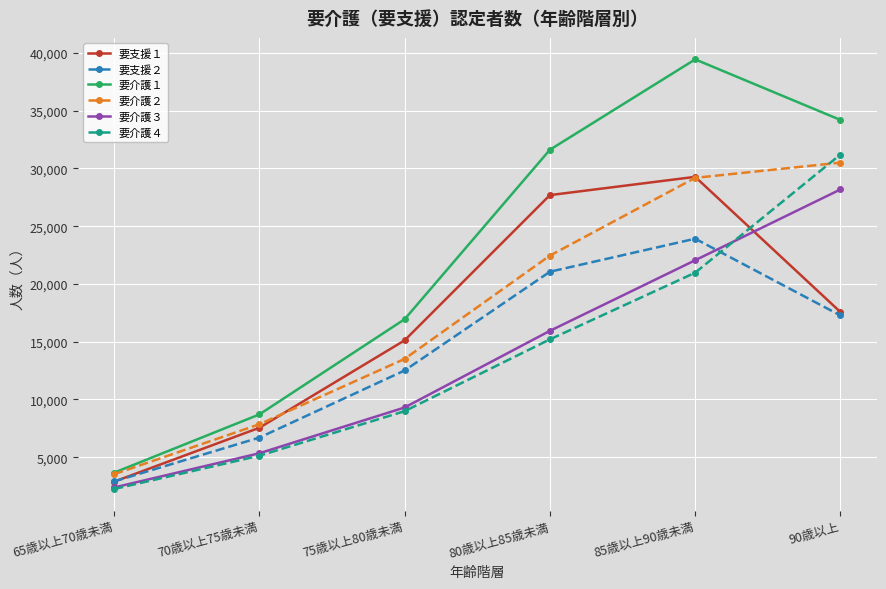

Reading left to right, transcribe all the data shown in this chart.

要支援１: 2878	7544	15112	27686	29268	17564
要支援２: 2898	6693	12504	21053	23912	17266
要介護１: 3656	8699	16941	31613	39438	34193
要介護２: 3522	7849	13506	22450	29180	30499
要介護３: 2374	5337	9299	15935	22046	28176
要介護４: 2241	5124	8981	15198	20969	31201